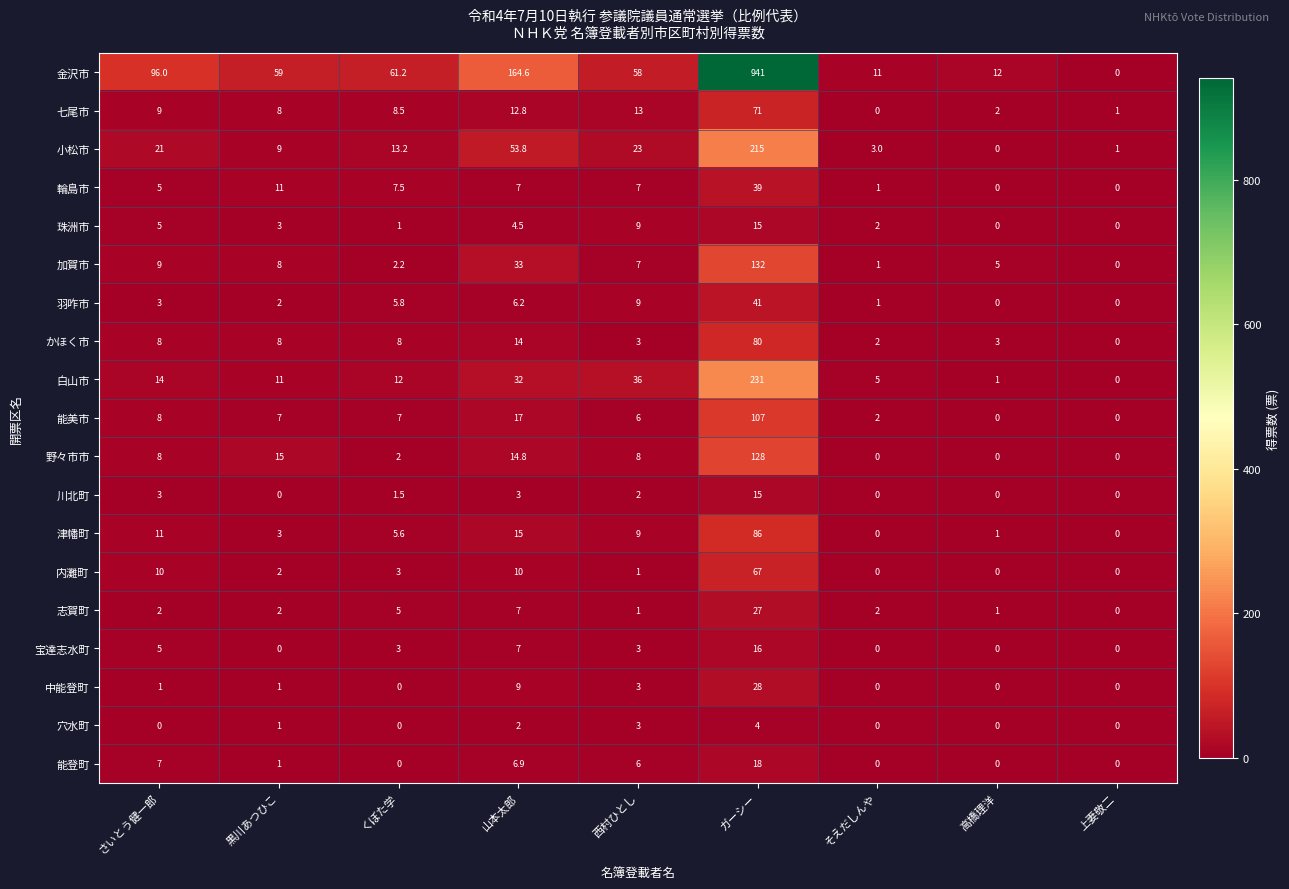

Which series has the widest spread of values?

金沢市